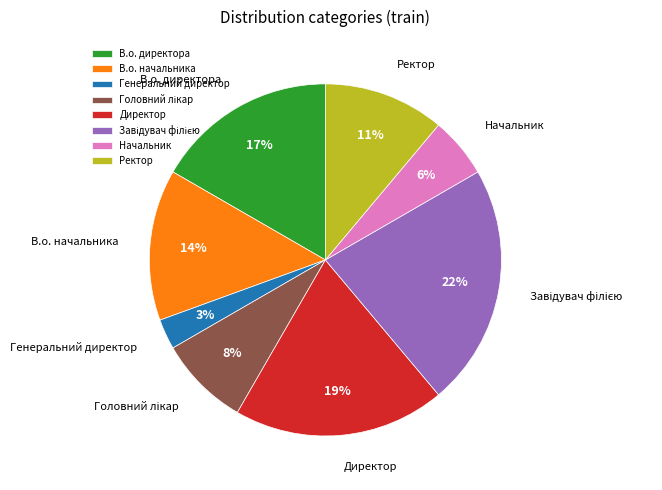

Which has a higher value, Генеральний директор or Начальник?

Начальник